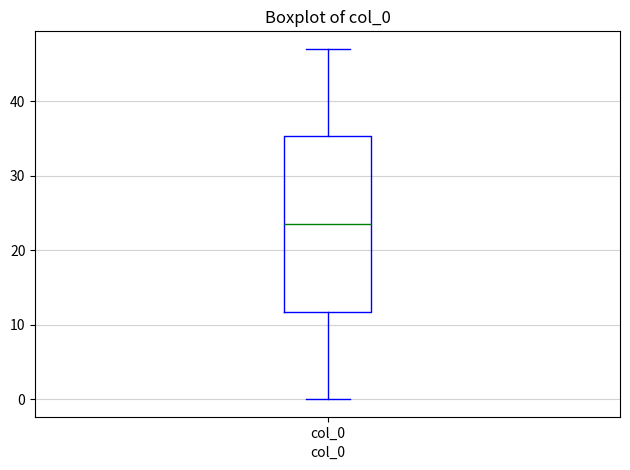

Where does the upper whisker of the box for col_0 end on the y-axis? The values are not printed on the chart, so give them approximately, as read against the axis.

47